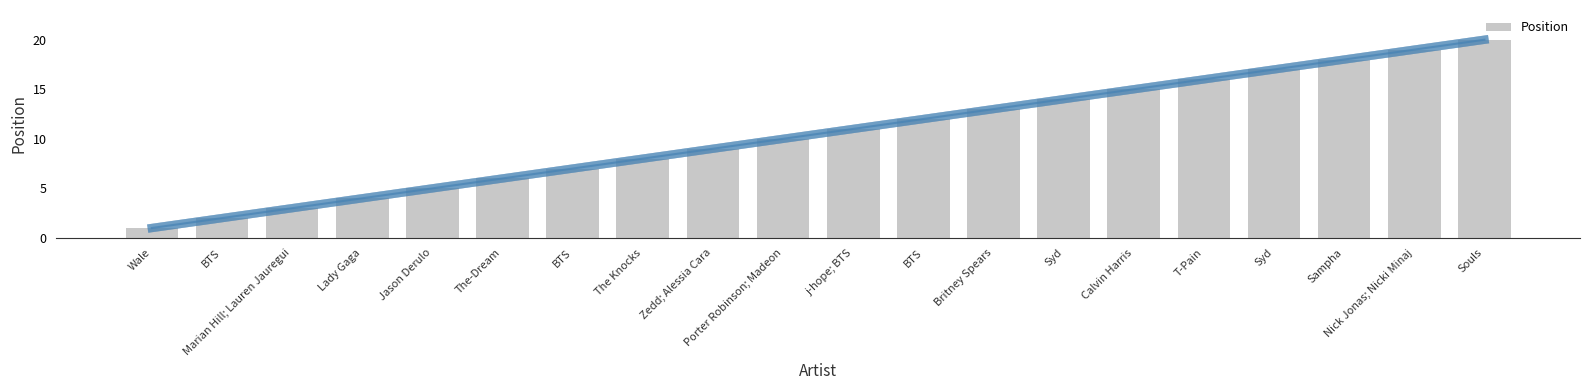

What is the greatest value displayed?

20